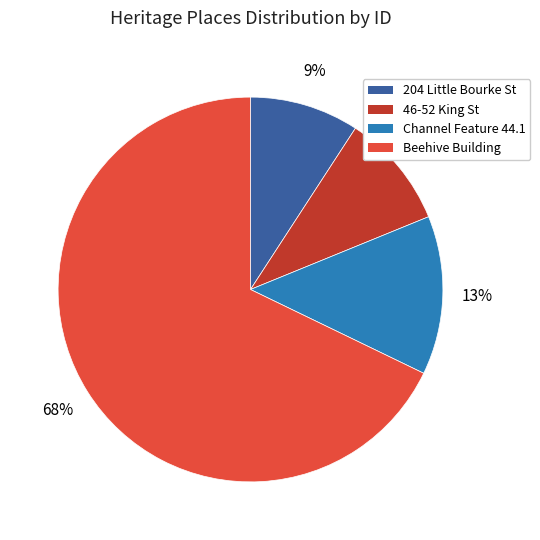

To the nearest percent, what is the average slice percentage?

25%